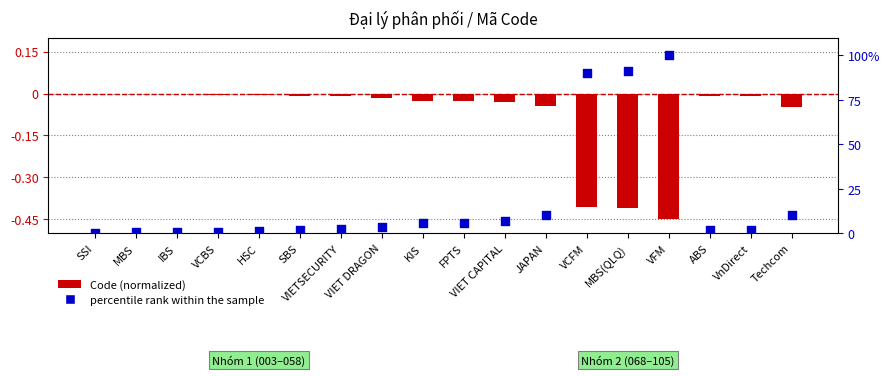

Which series has the widest spread of Y values?

percentile rank within the sample